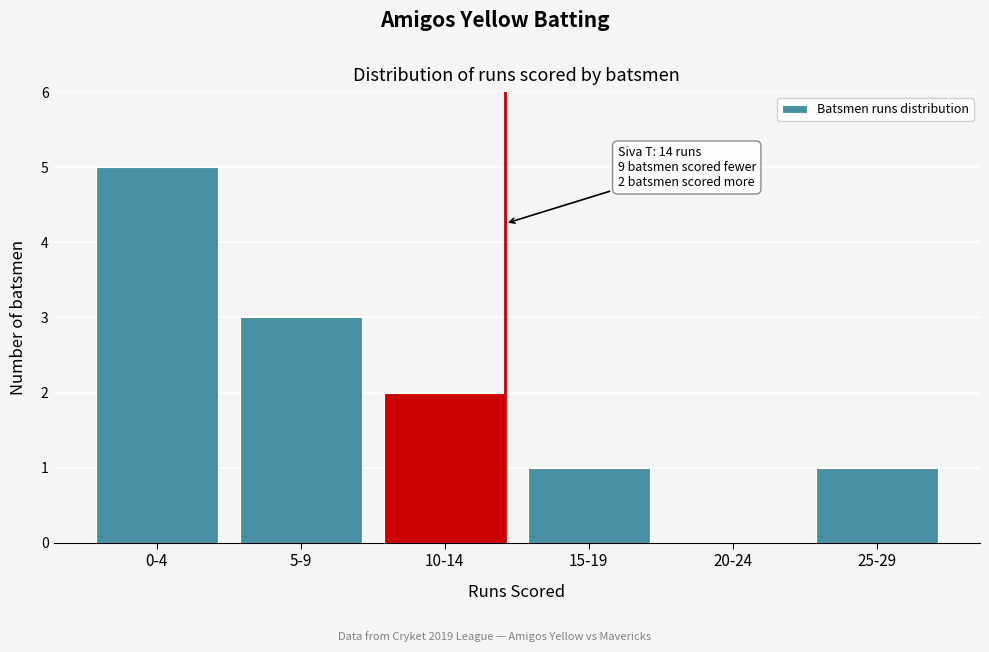

Reading left to right, list all the values displayed in this chart.

0-4=5	5-9=3	10-14=2	15-19=1	20-24=0	25-29=1